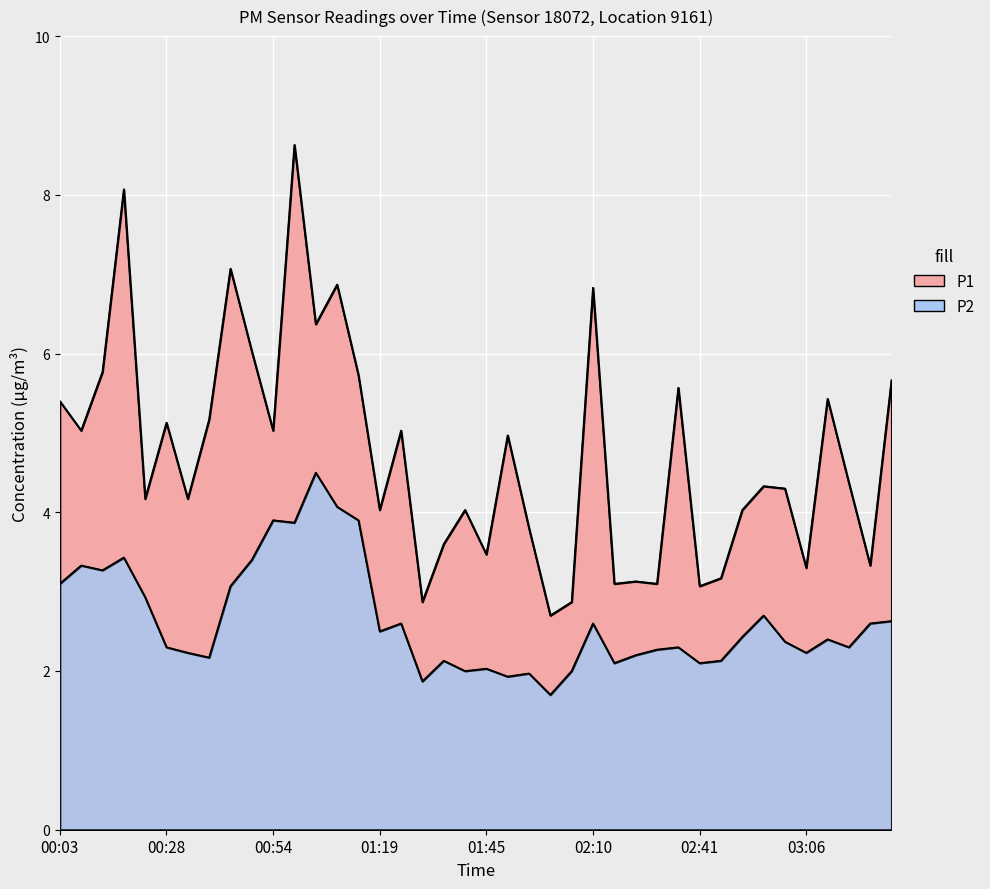

What is the difference between the highest and lowest values at 02:25?

0.8